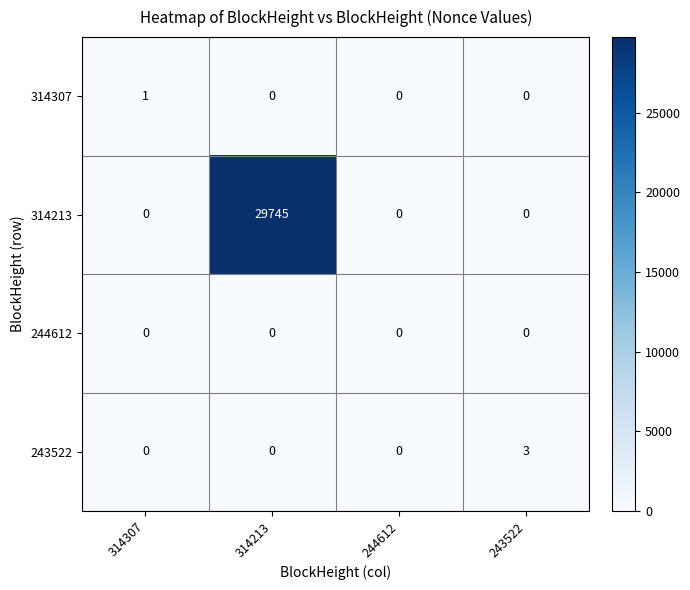

What is the maximum value for 243522?

3